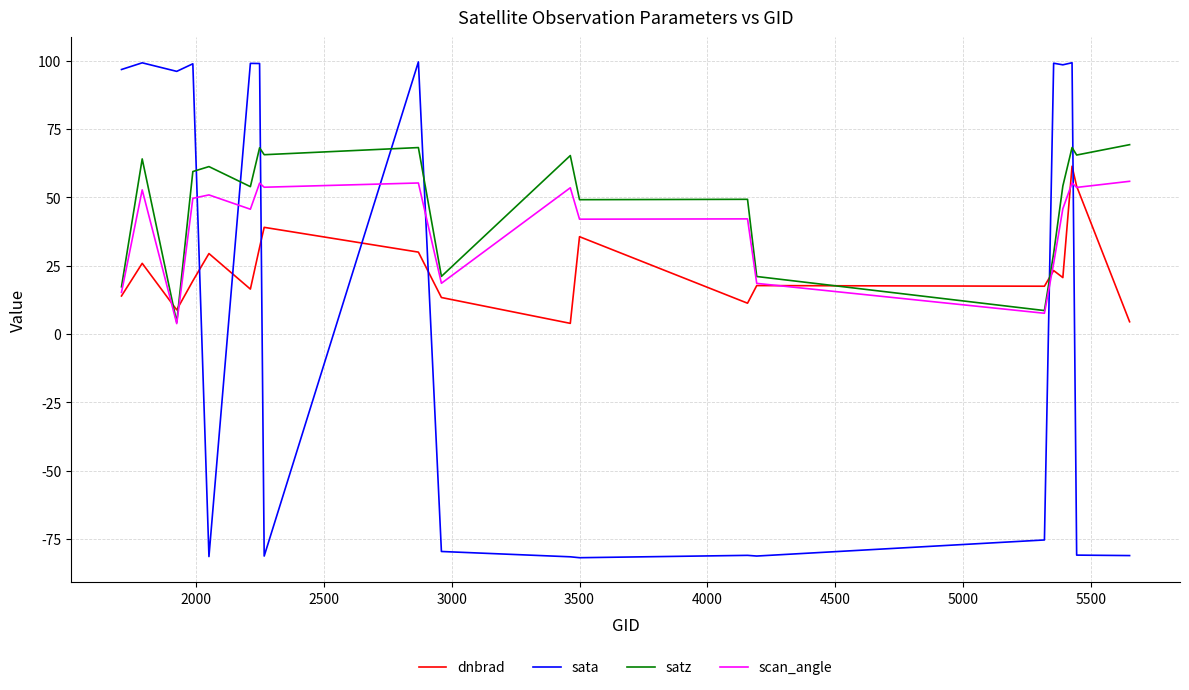

True or false: satz and dnbrad cross at least once.

True